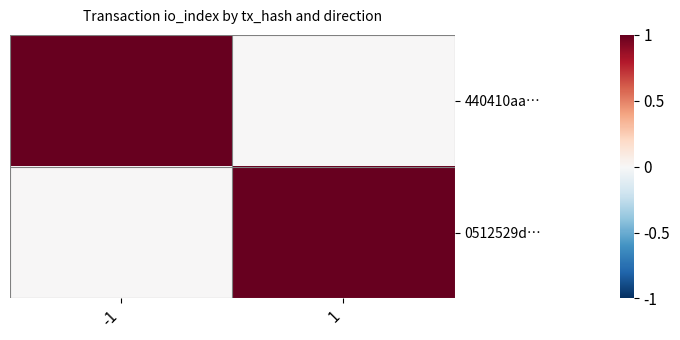

Which series has the largest total across all categories?

440410aa…